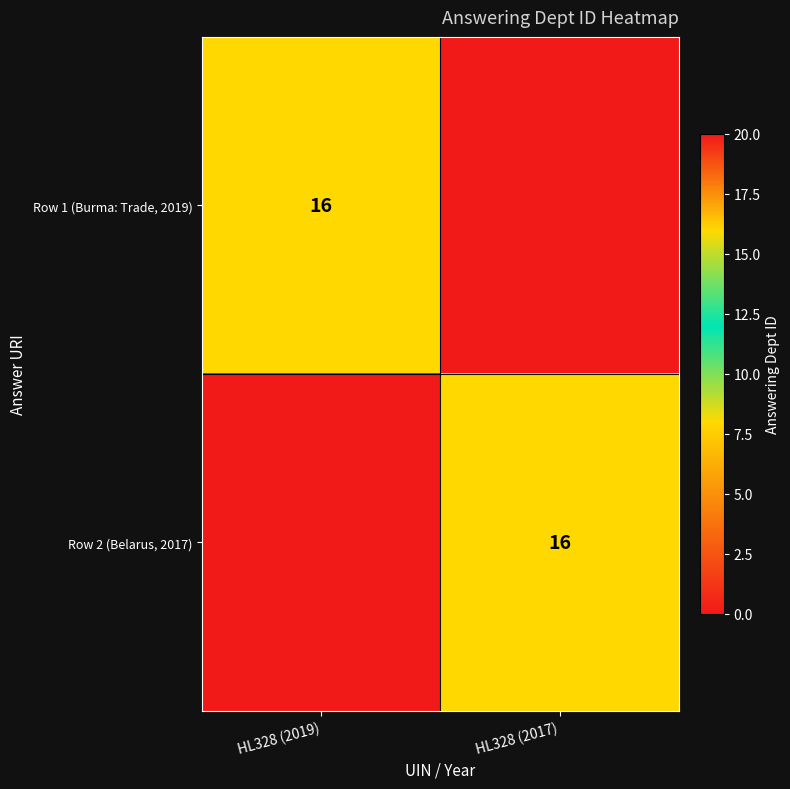

True or false: Row 2 (Belarus, 2017) has a value of 16 at HL328 (2017).

True